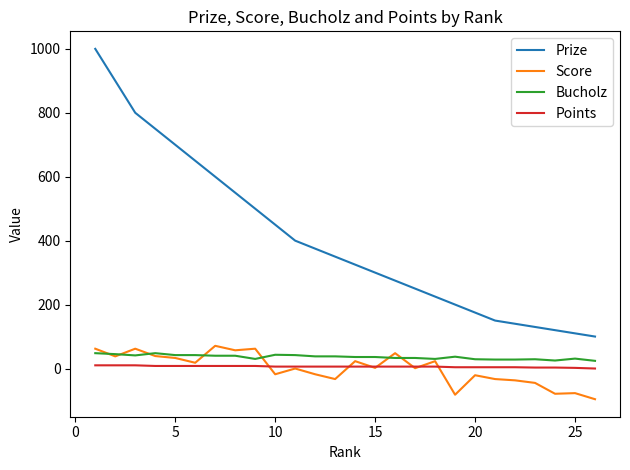

True or false: Bucholz and Prize cross at least once.

False